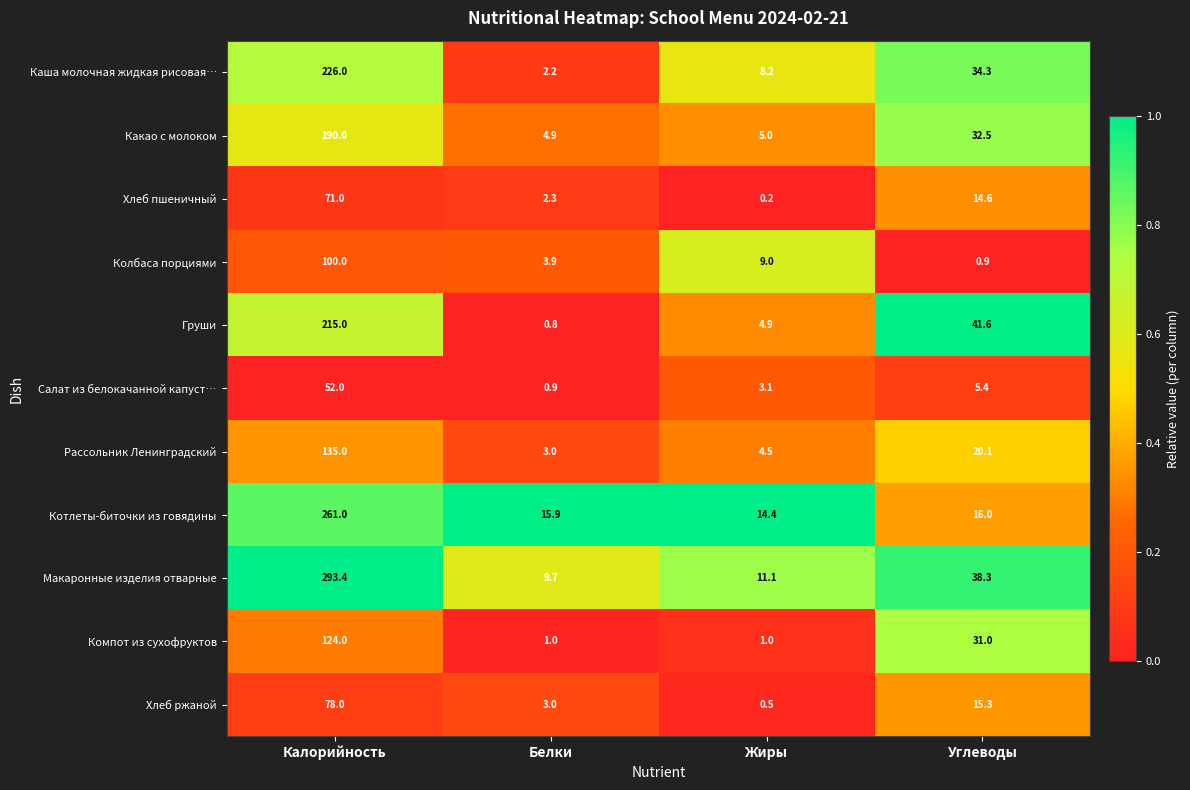

At which category is the sum across all series the highest?

Калорийность